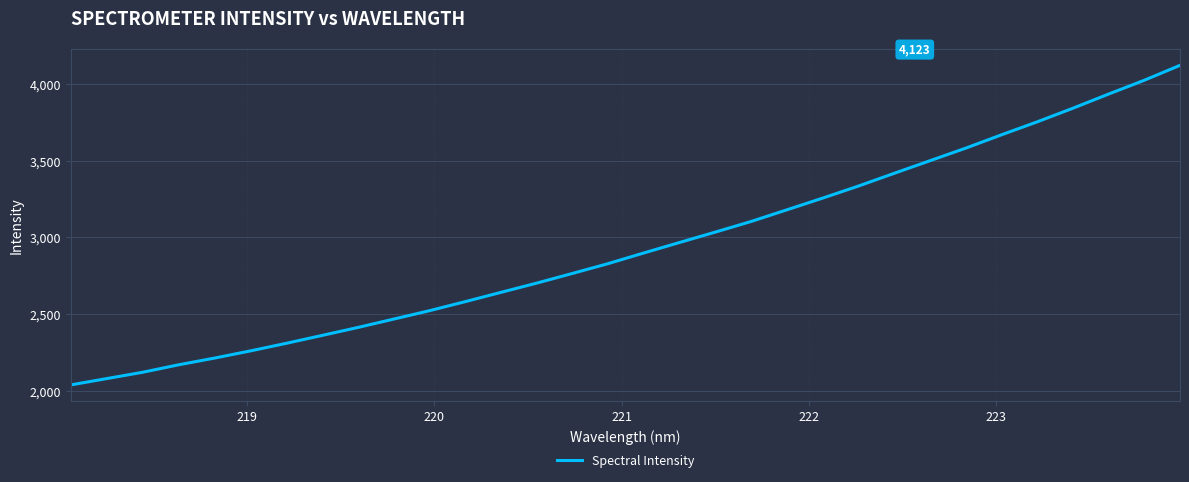

What is the smallest value displayed?

2036.6